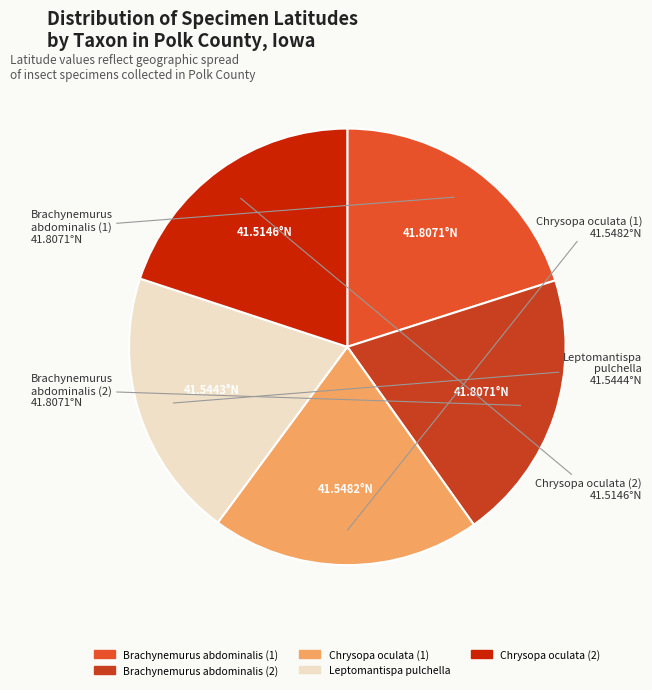

Is there any slice that represents more than half of the pie?

No